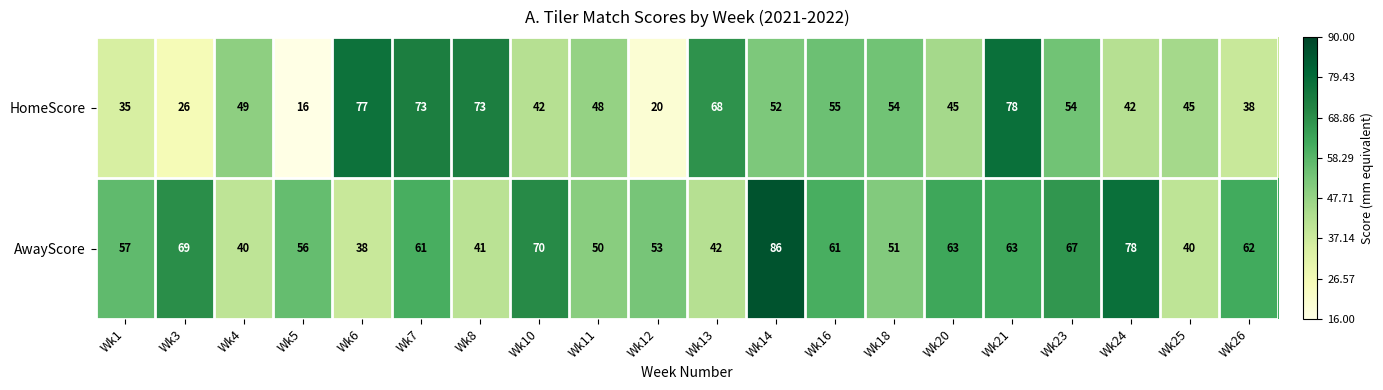

Count the number of categories in the chart.

20